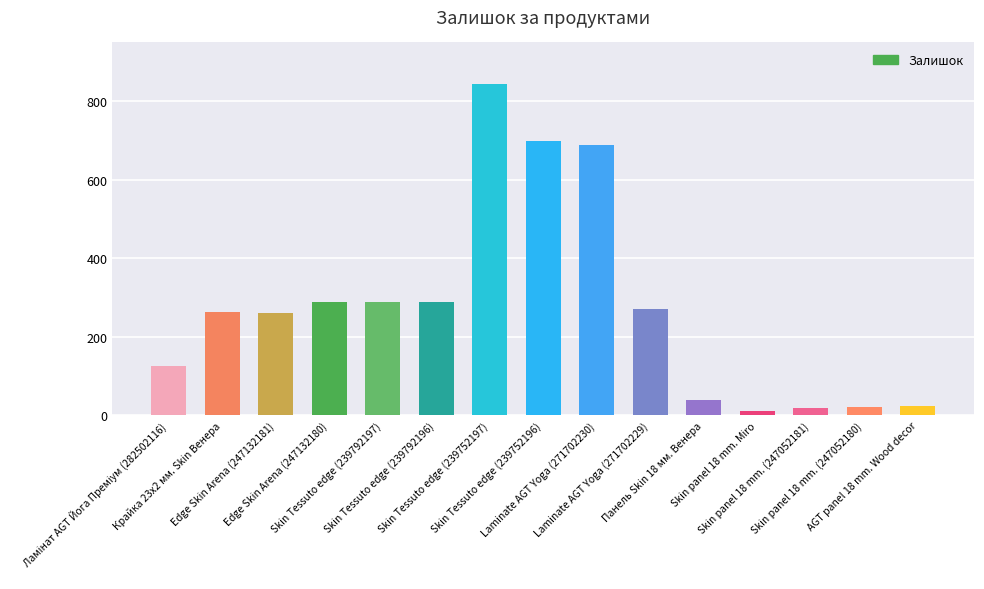

What is the value of the 13th bar from the left?

19